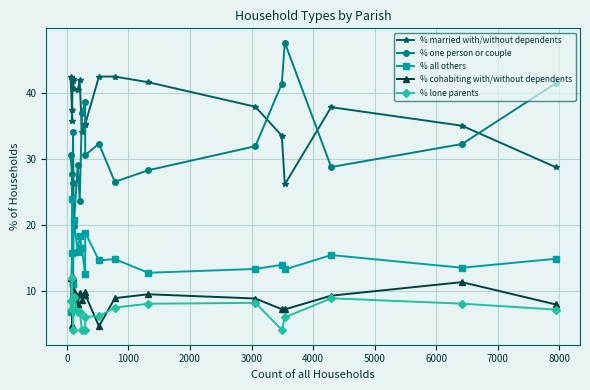

Which series has the largest total across all categories?

% married with/without dependents